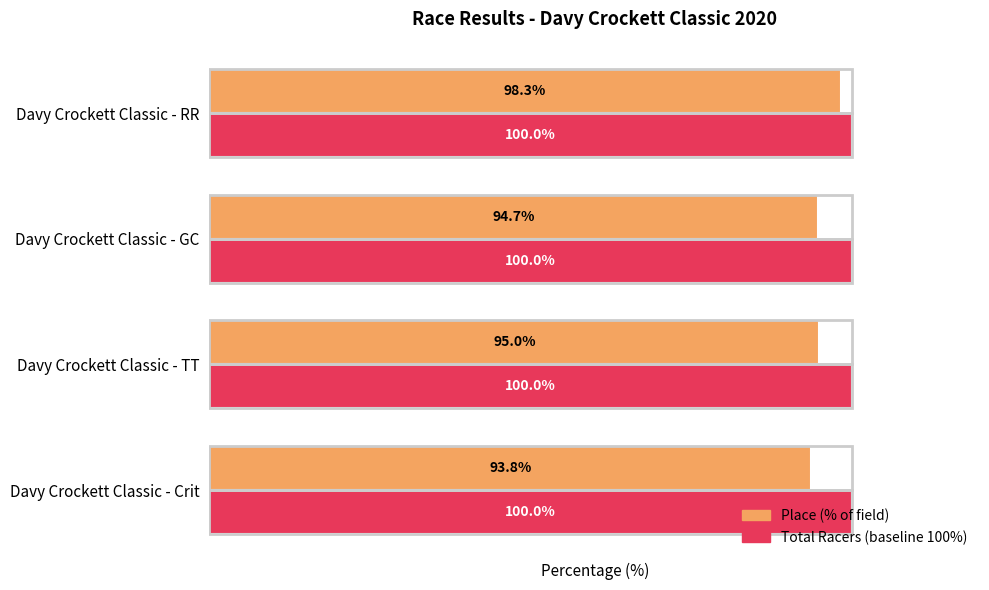

At which category is the sum across all series the highest?

Davy Crockett Classic - RR